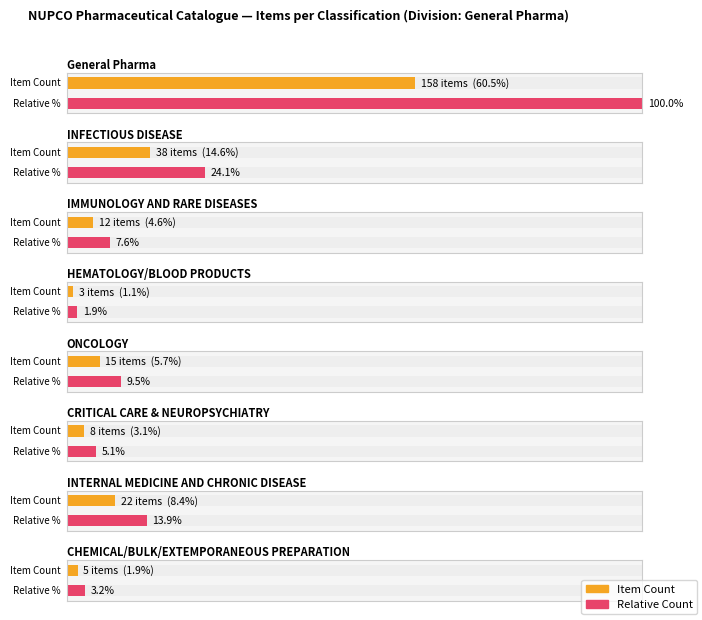

What is the label of the 2nd bar from the left?

INFECTIOUS DISEASE